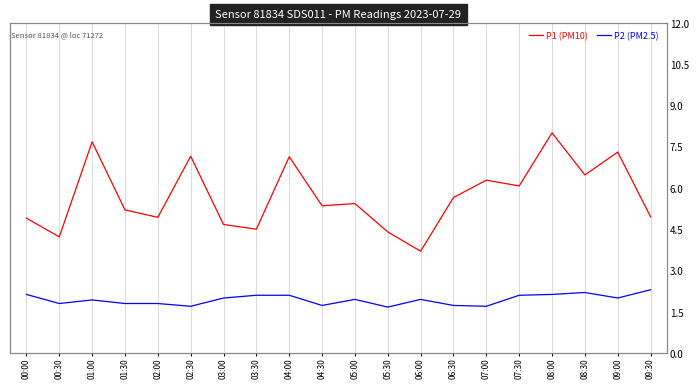

Does the chart display data point markers on the line(s)?

No